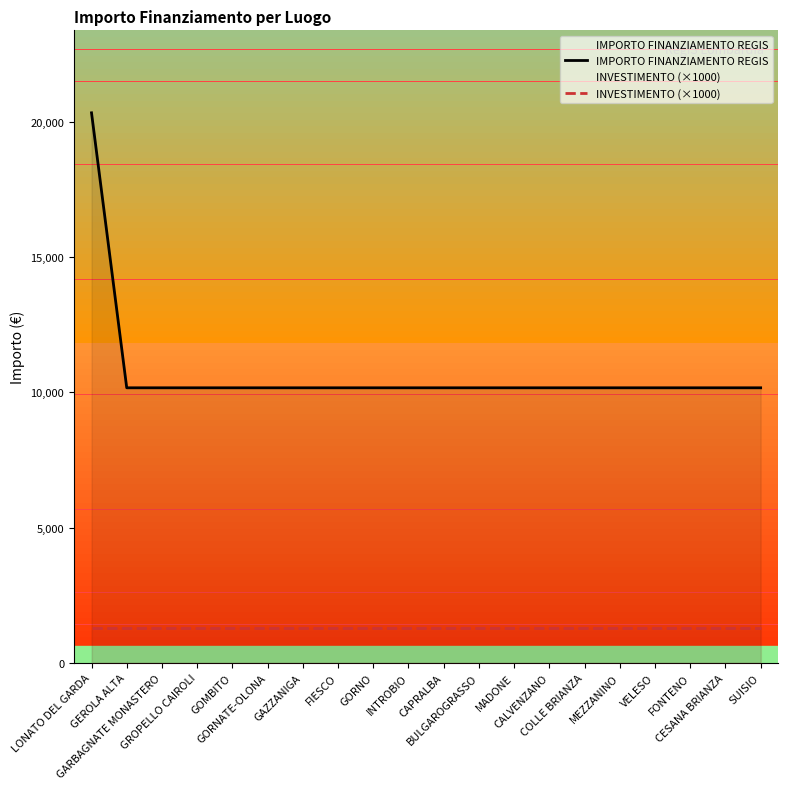

Count the number of categories in the chart.

20